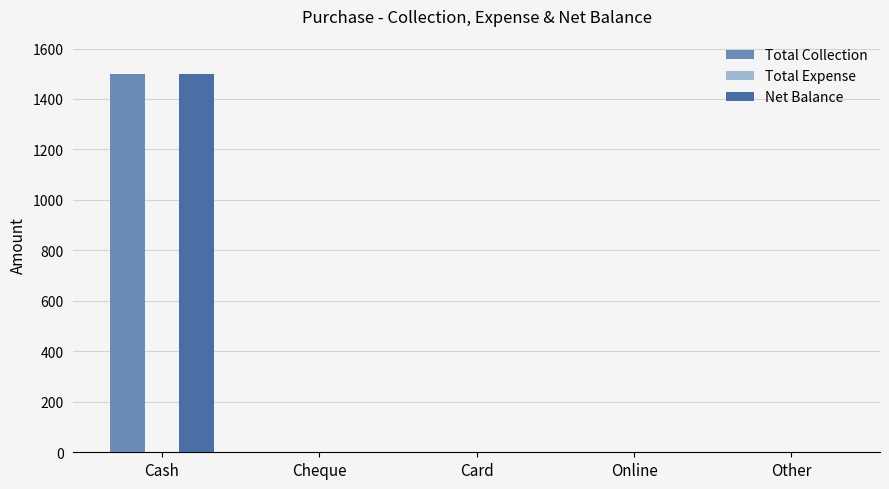

Is the value of Total Collection at Online greater than the value of Net Balance at Cash?

No